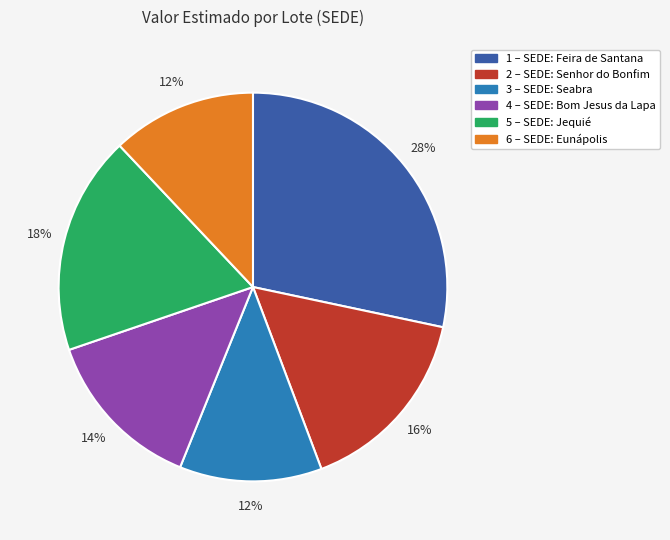

Which slice is the largest?

1 – SEDE: Feira de Santana